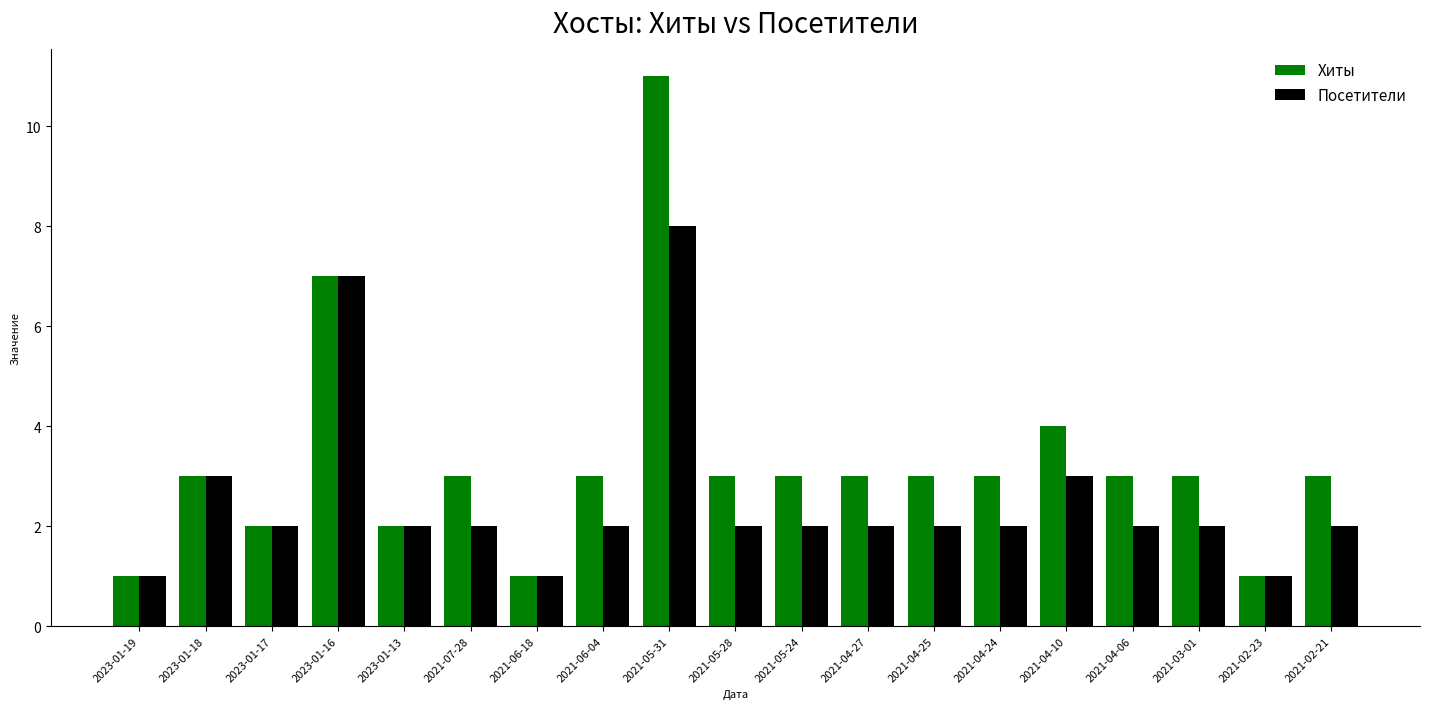

What is the total value across all series at 2021-06-18?

2